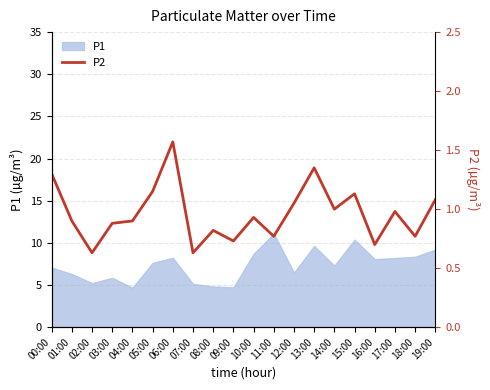

Which category has the lowest value across all series?

02:00